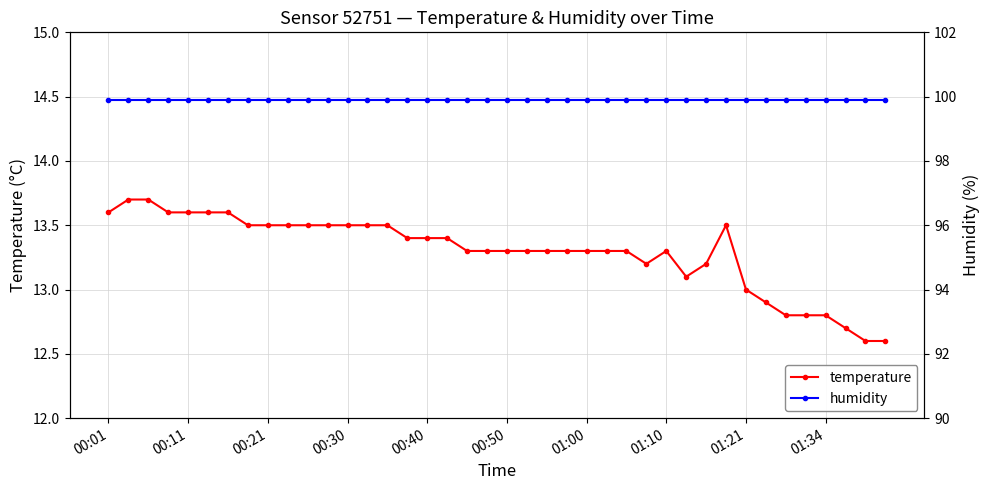

What position from the right is 19?

21